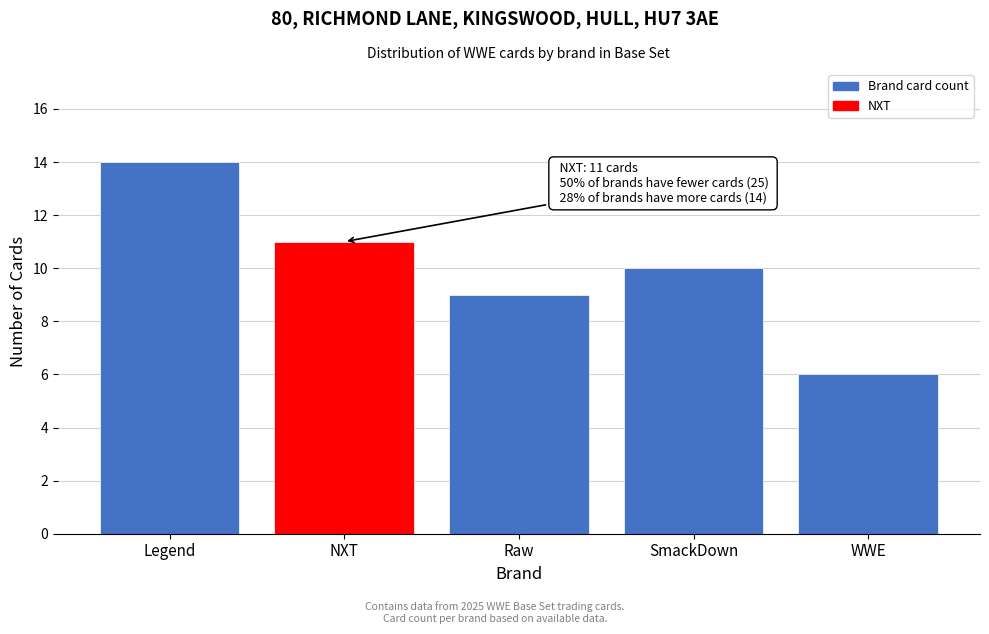

Reading left to right, transcribe all the data shown in this chart.

Legend=14	NXT=11	Raw=9	SmackDown=10	WWE=6